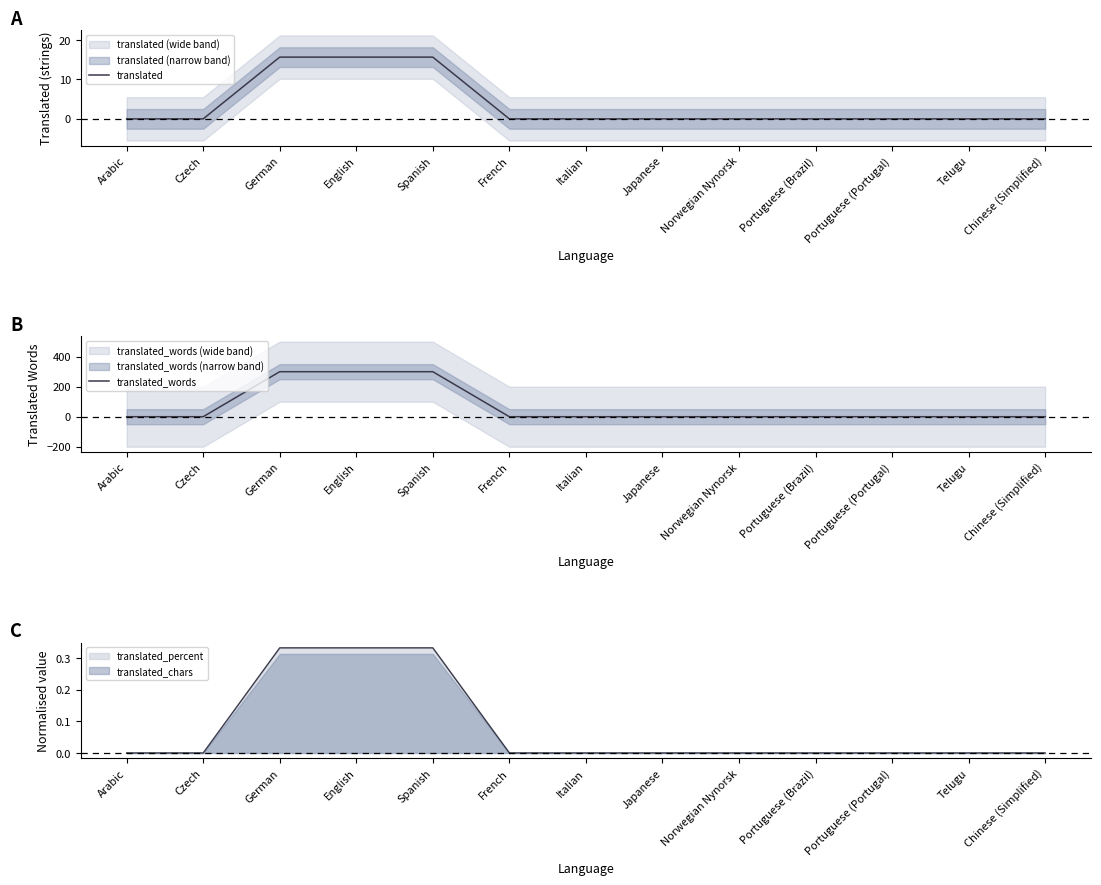

Is this an area chart (filled region under the line)?

No